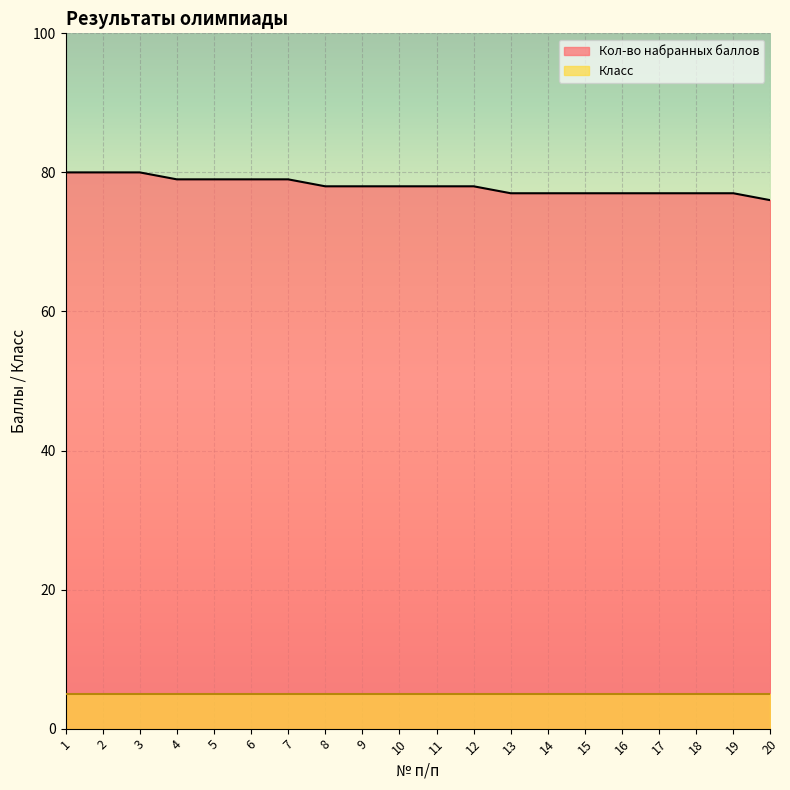

Reading left to right, extract all data points from this chart.

80	80	80	79	79	79	79	78	78	78	78	78	77	77	77	77	77	77	77	76